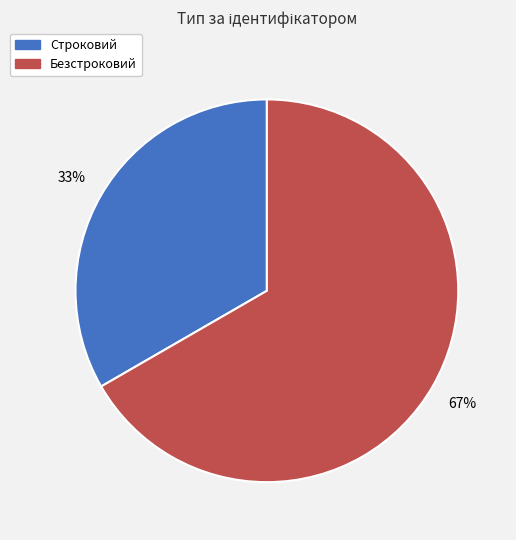

To the nearest percent, what portion does Строковий represent?

33%